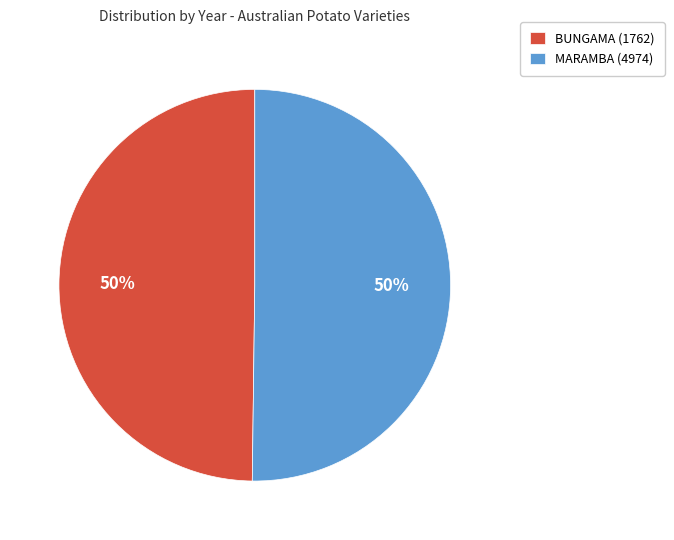

What percentage is the BUNGAMA (1762) slice, to the nearest percent?

50%